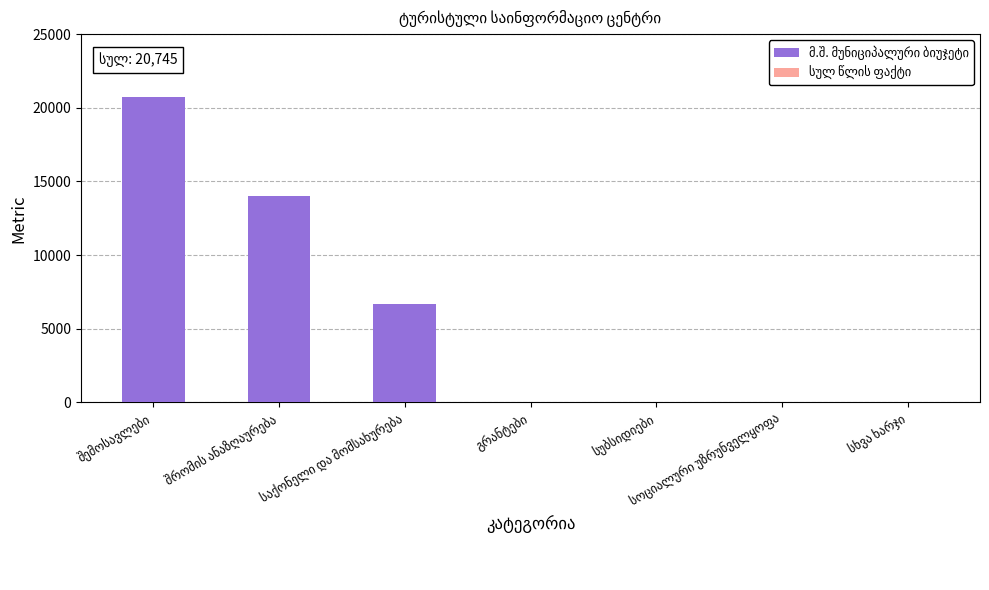

What is the greatest value displayed?

20745